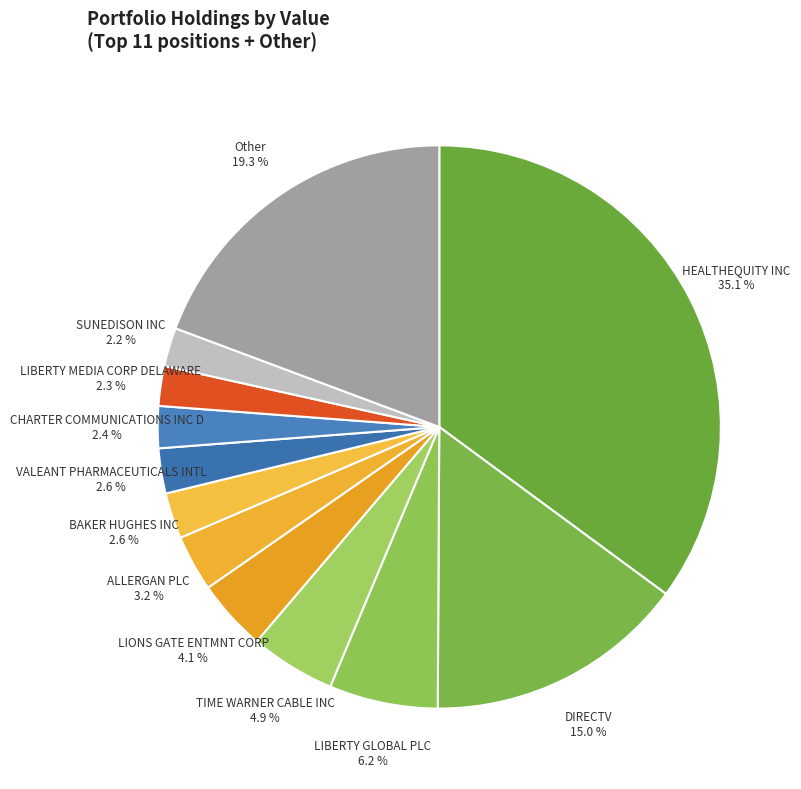

To the nearest percent, what percentage of the pie is ALLERGAN PLC?

3%